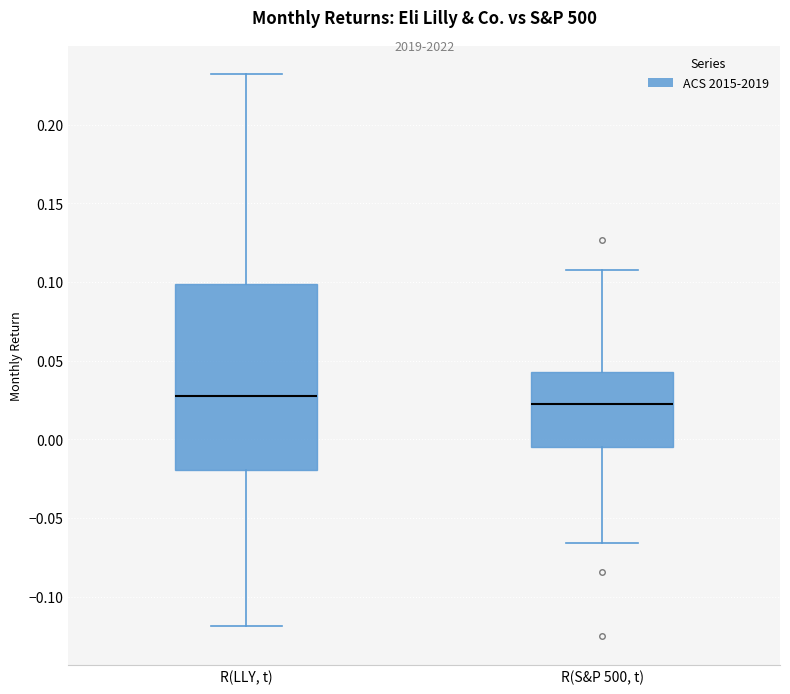

Reading left to right, read every box against the y-axis: the position of its median line, the range the box covers, and the ends of its whiskers. The values are not printed on the chart, so give them approximately, as read against the axis.

R(LLY, t): median 0.030, box -0.020 to 0.100, whiskers -0.120 to 0.230
R(S&P 500, t): median 0.025, box -0.005 to 0.045, whiskers -0.065 to 0.110